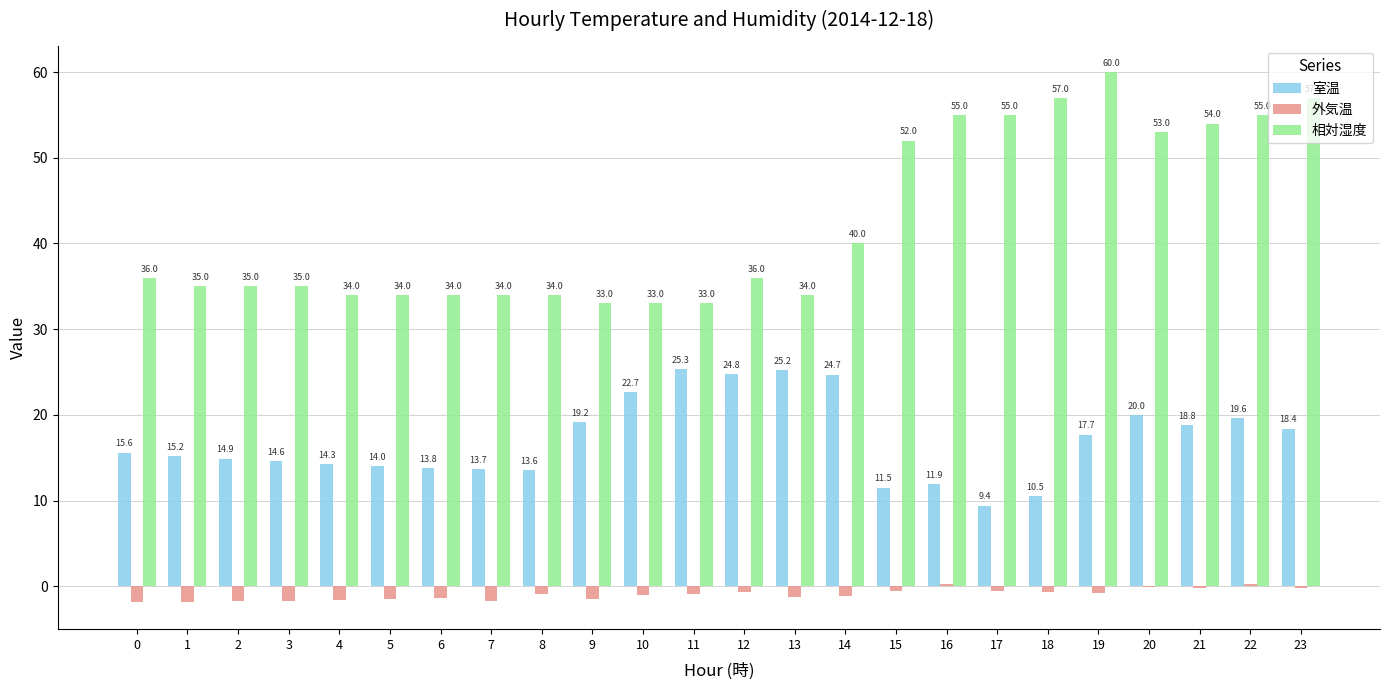

What are all the series names shown in the legend?

室温, 外気温, 相対湿度